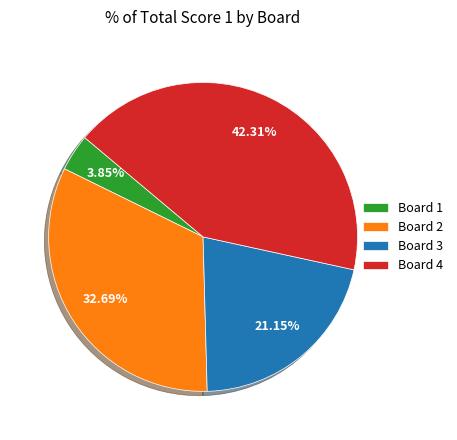

The Board 2 slice represents 47% of the pie. True or false?

False